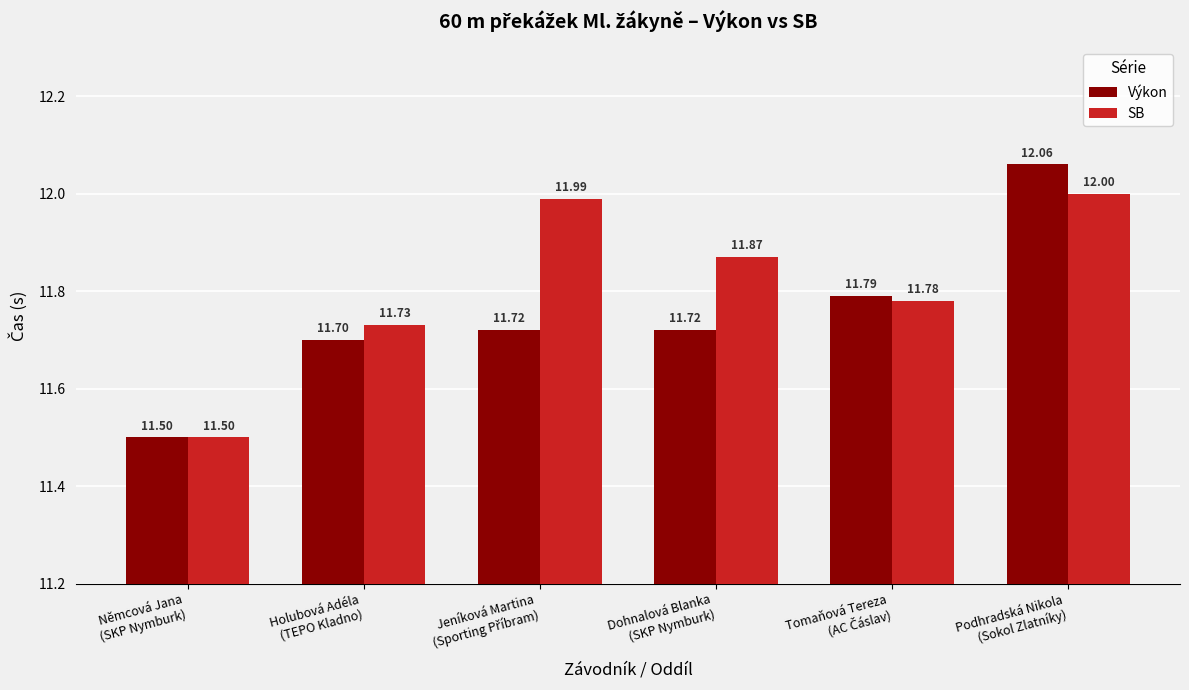

Reading left to right, list all the values displayed in this chart.

Výkon: 11.5	11.7	11.7	11.7	11.8	12.1
SB: 11.5	11.7	12.0	11.9	11.8	12.0